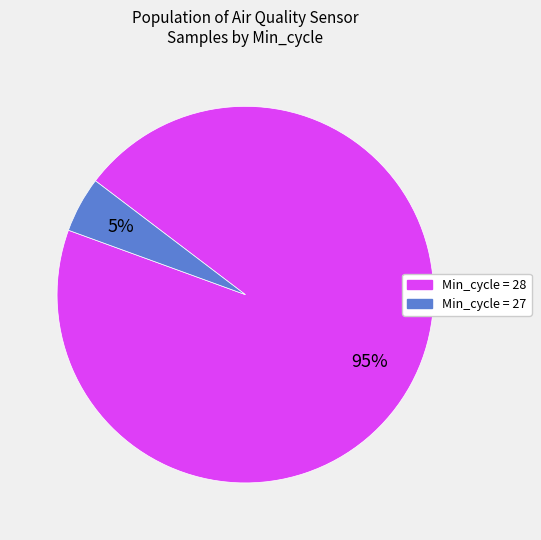

To the nearest percent, what percentage of the pie is Min_cycle = 27?

5%